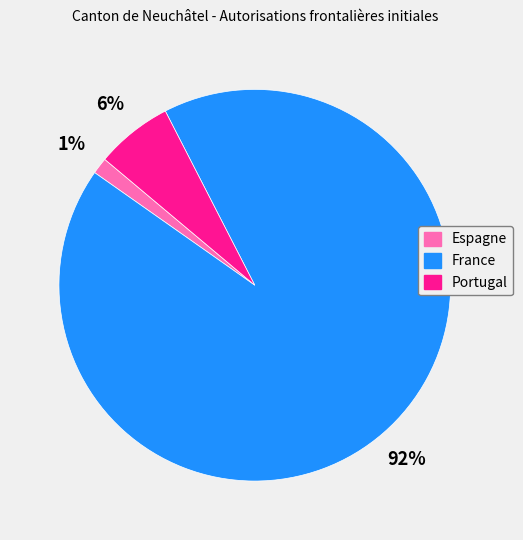

Which slice represents more than half of the pie?

France